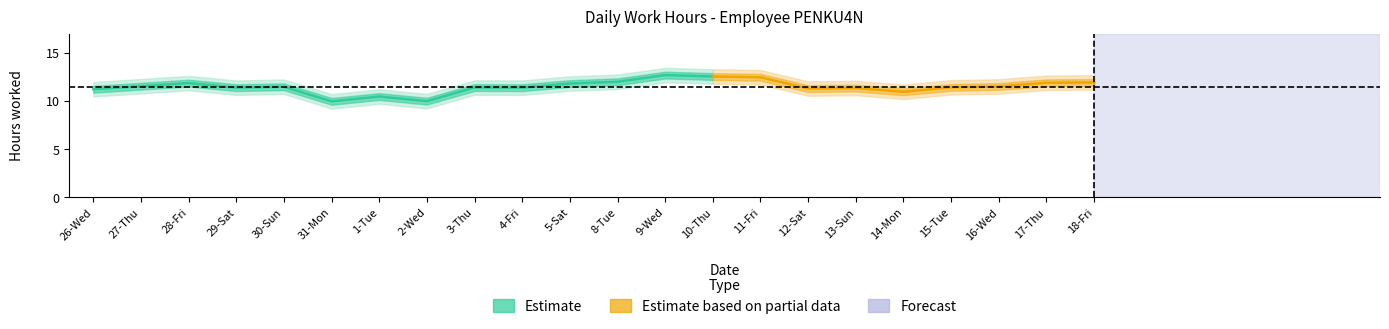

Which label corresponds to the largest value in the chart?

10-Thu